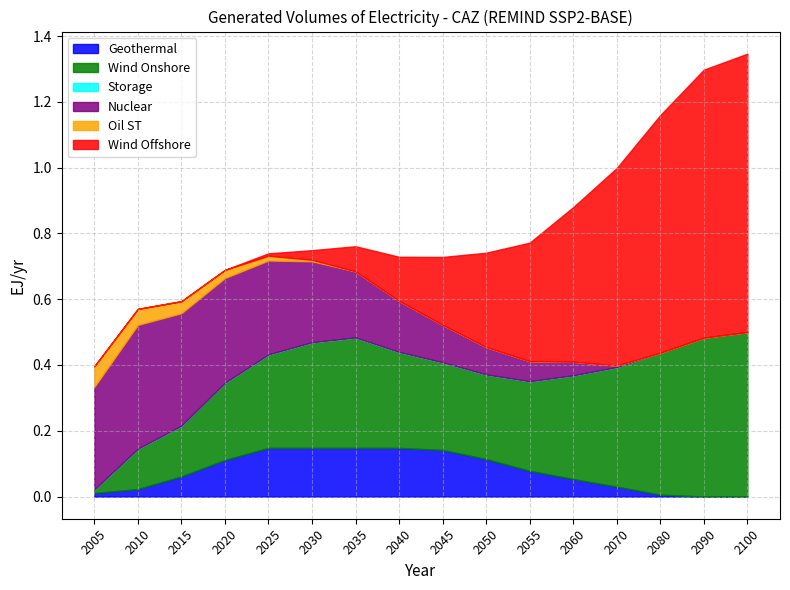

The value of Nuclear at 2005 is 0.3. True or false?

True